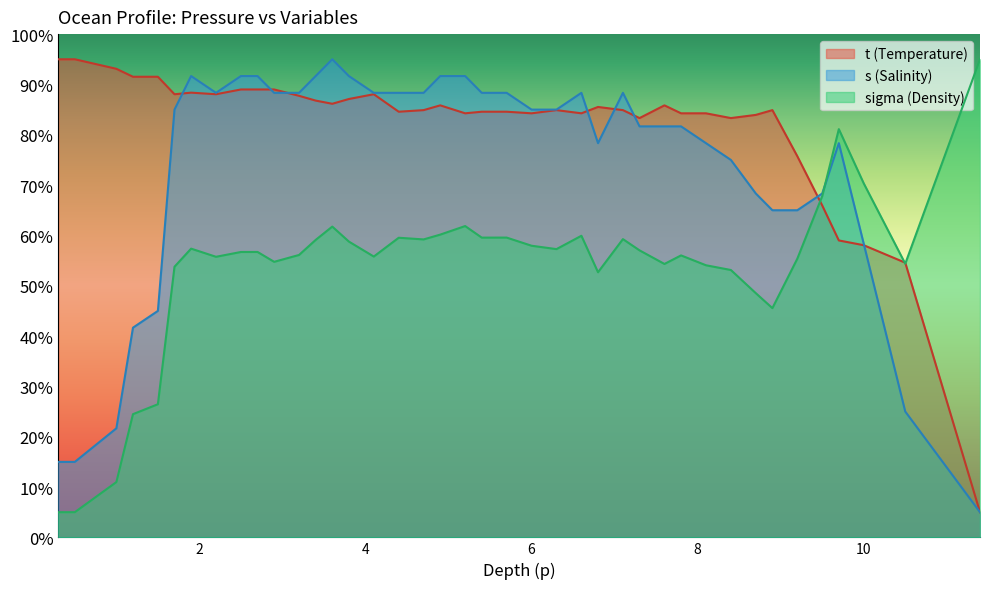

List the series in order of their overall mean, highest first.

t (Temperature), s (Salinity), sigma (Density)